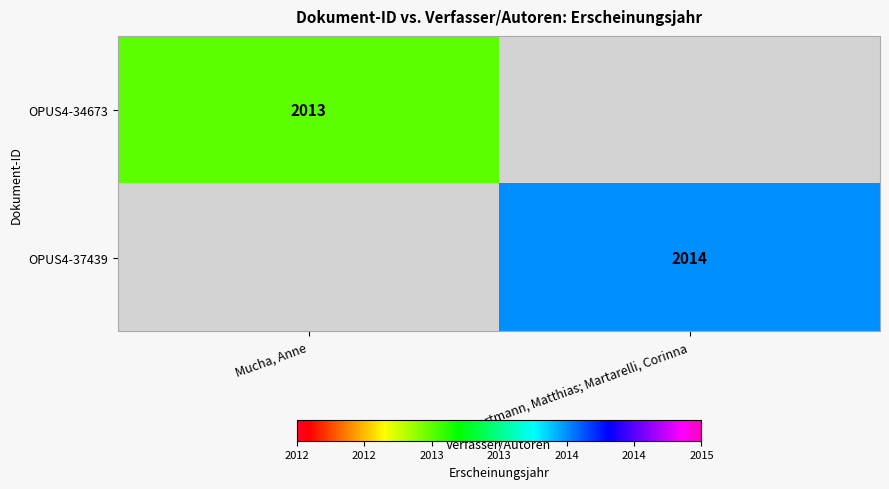

The OPUS4-37439 series shows 2797 at Hartmann, Matthias; Martarelli, Corinna. True or false?

False